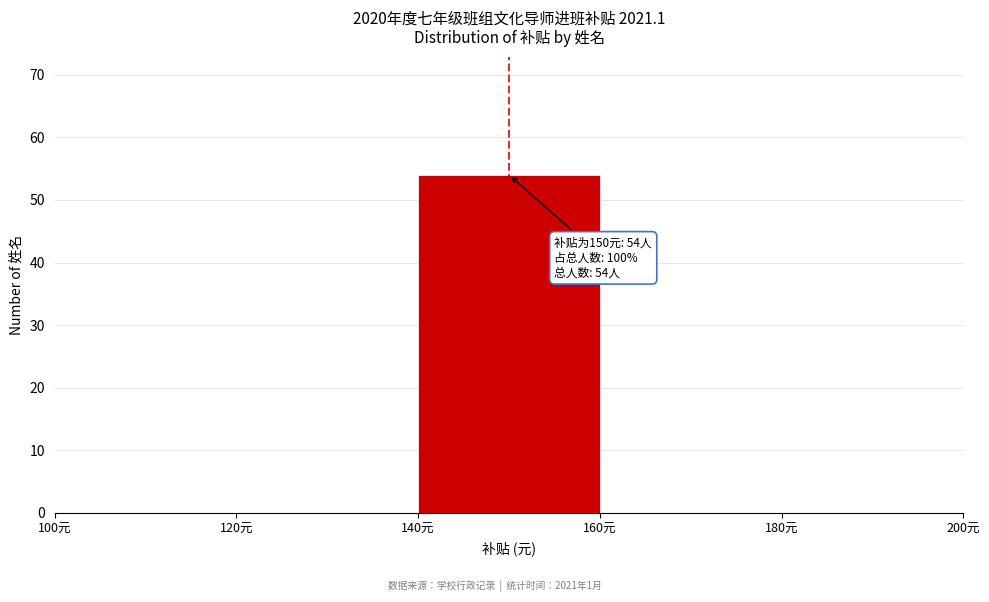

Which range on the x-axis has the tallest bar?

140 to 160